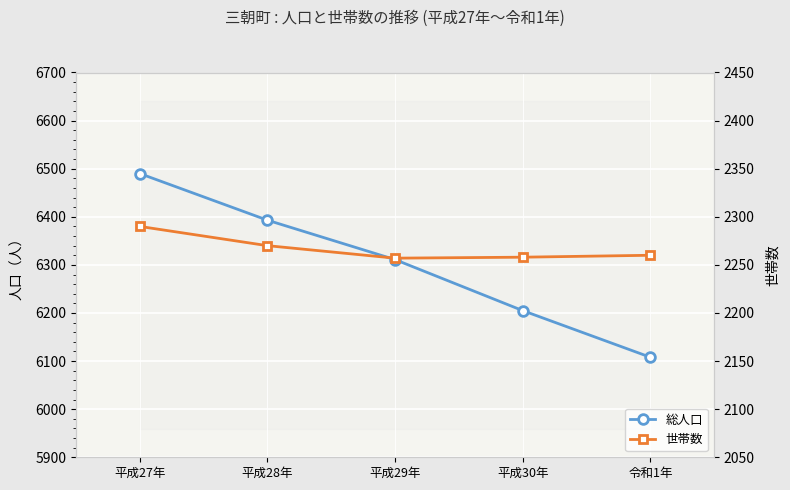

Between 平成28年 and 令和1年, which series saw the biggest shift?

総人口